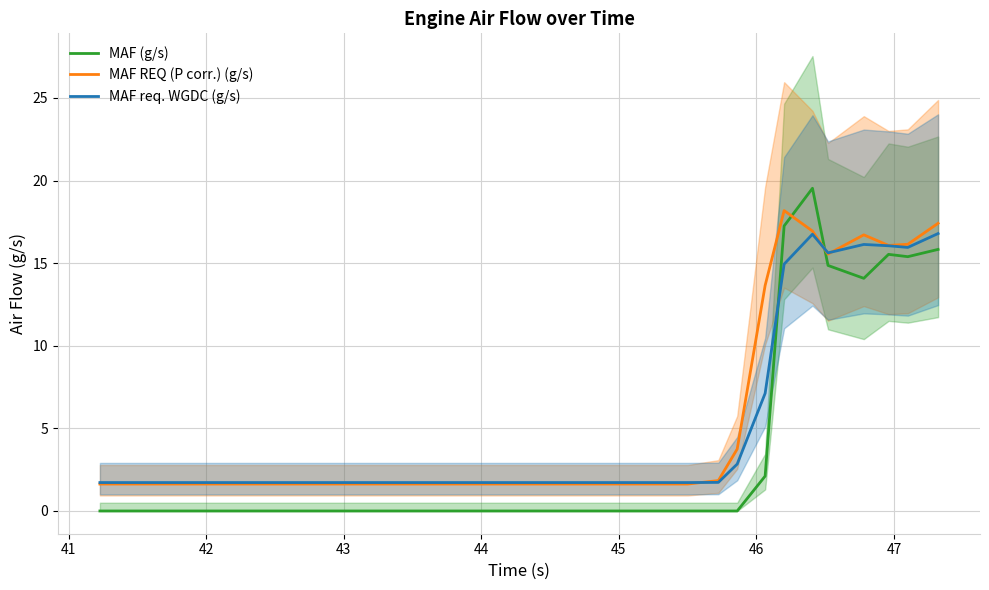

True or false: MAF (g/s) and MAF req. WGDC (g/s) cross at least once.

True